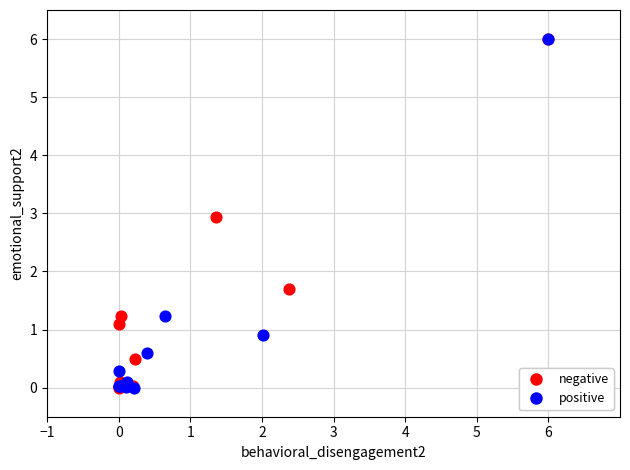

What are all the series names shown in the legend?

negative, positive